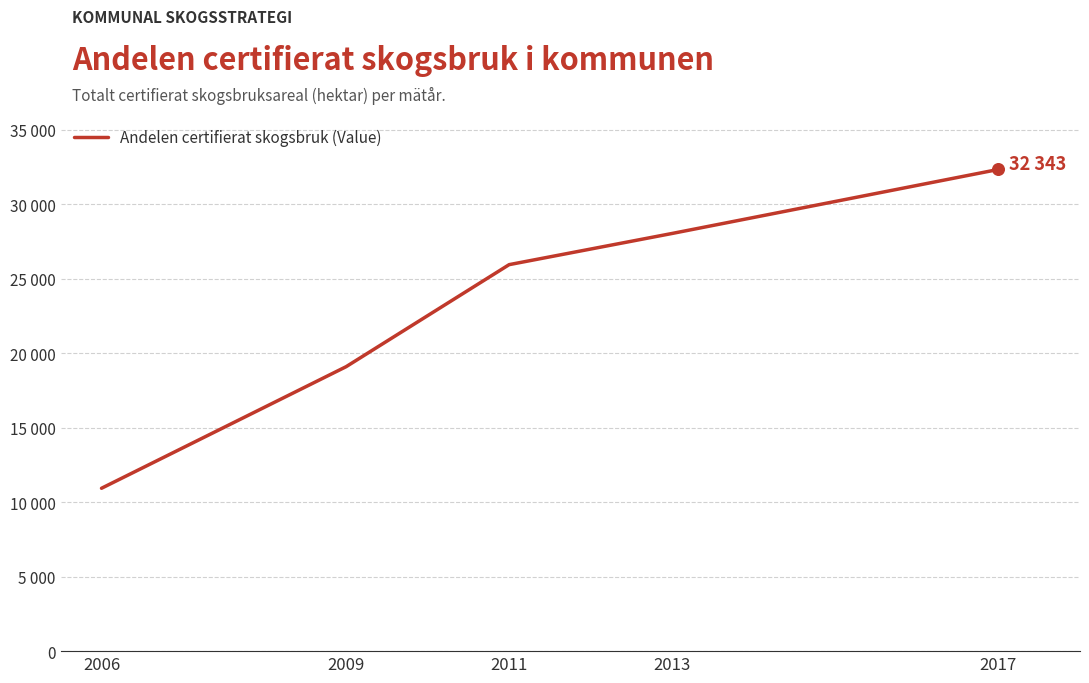

What is the change in value from 2009 to 2013?

+8948